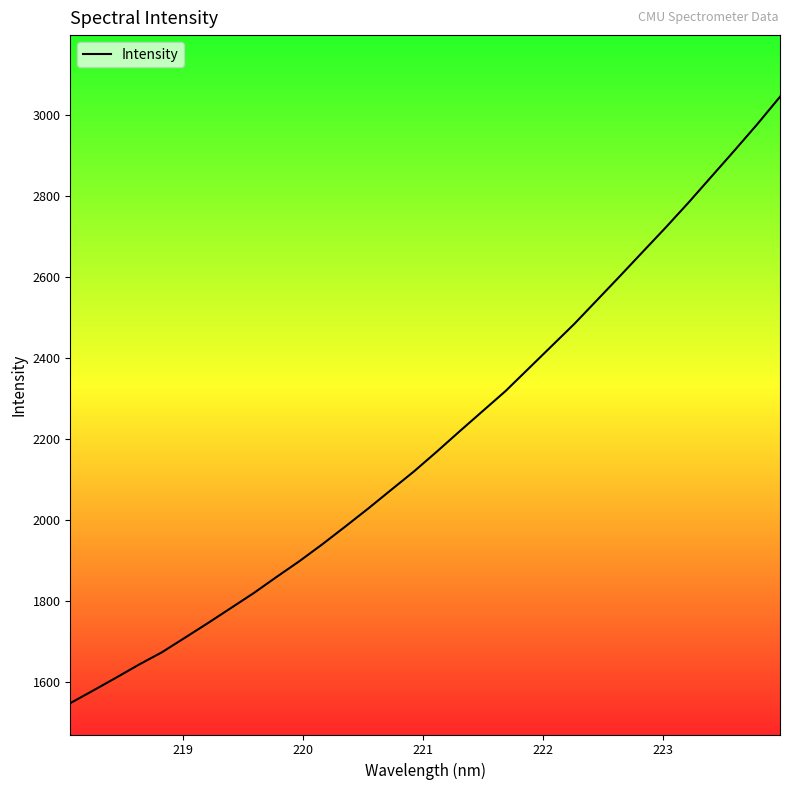

What is the maximum value shown in the chart?

3046.1